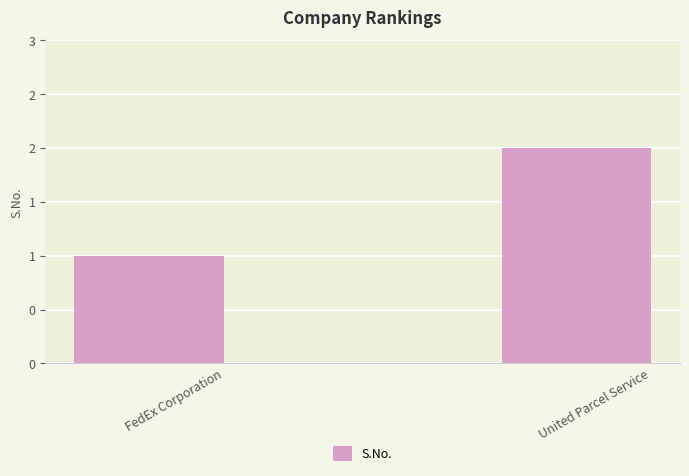

List the labels in order of value, largest first.

United Parcel Service, FedEx Corporation